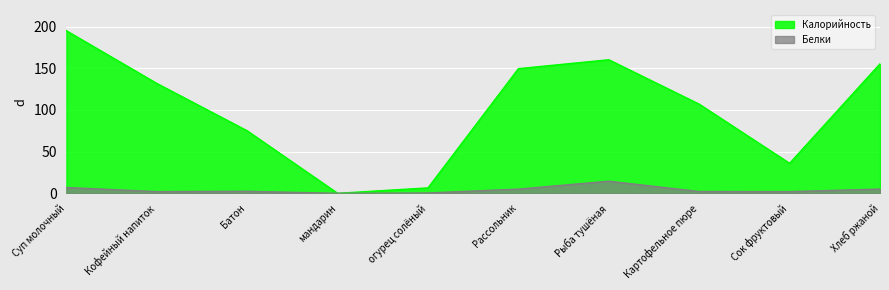

What is the sum of all Калорийность values?

1016.7